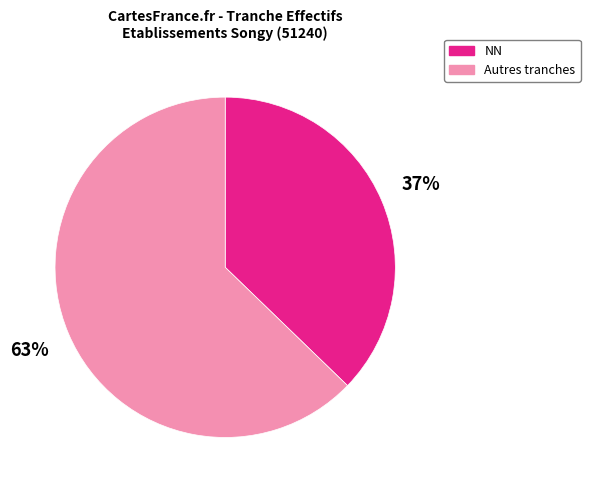

How many slices are in this pie chart?

2